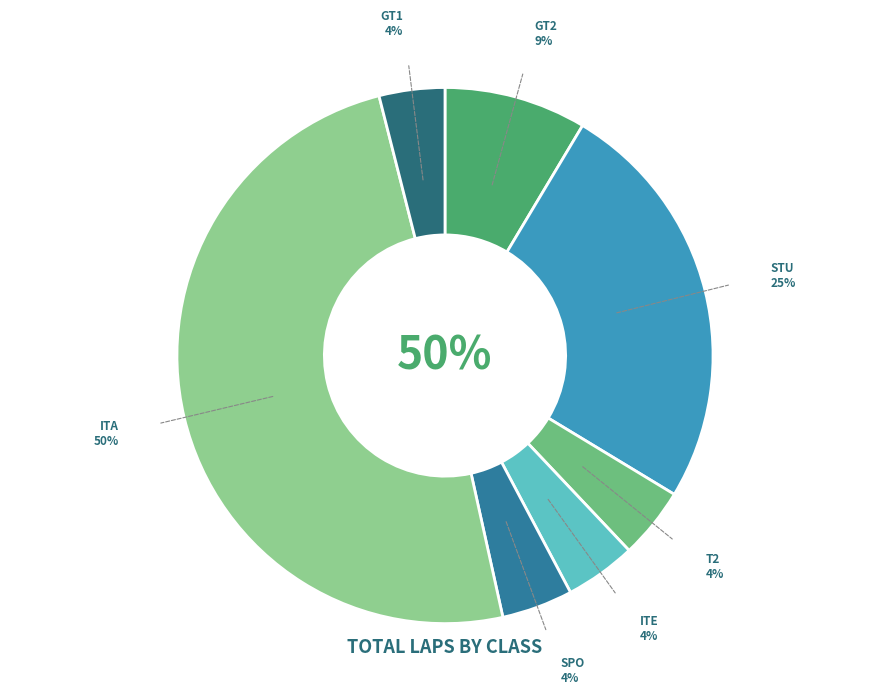

To the nearest percent, what is the average slice percentage?

14%